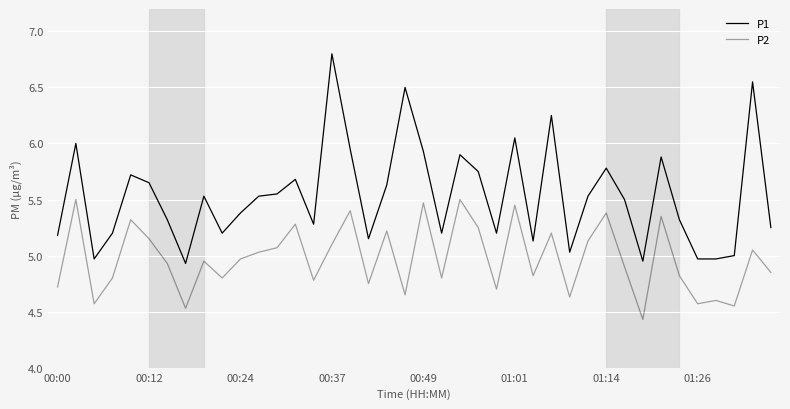

Is this an area chart (filled region under the line)?

No